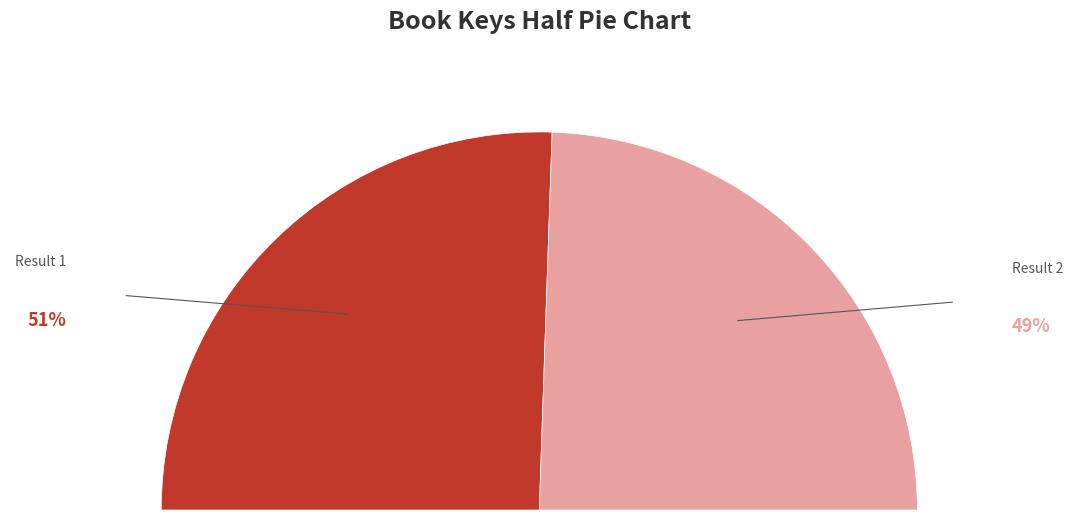

To the nearest percent, what percentage of the pie is Result 1?

51%